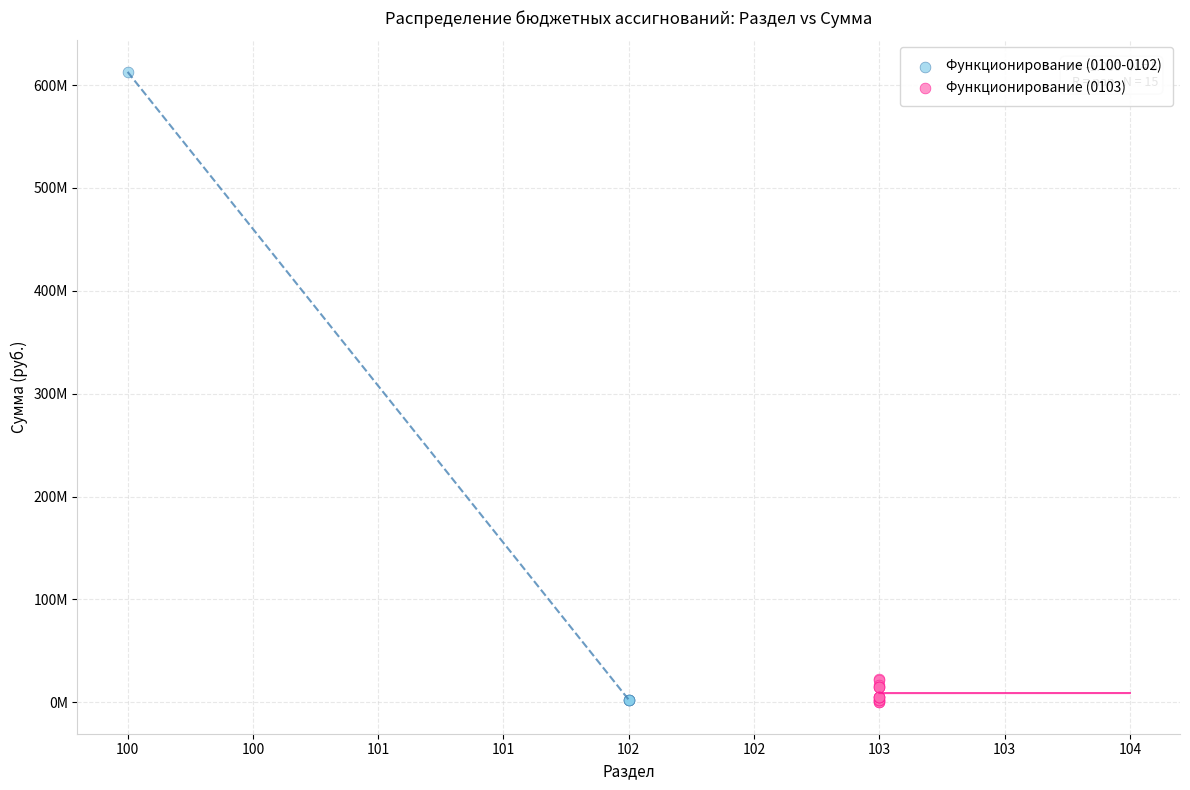

What are all the series names shown in the legend?

Функционирование (0100-0102), Функционирование (0103)